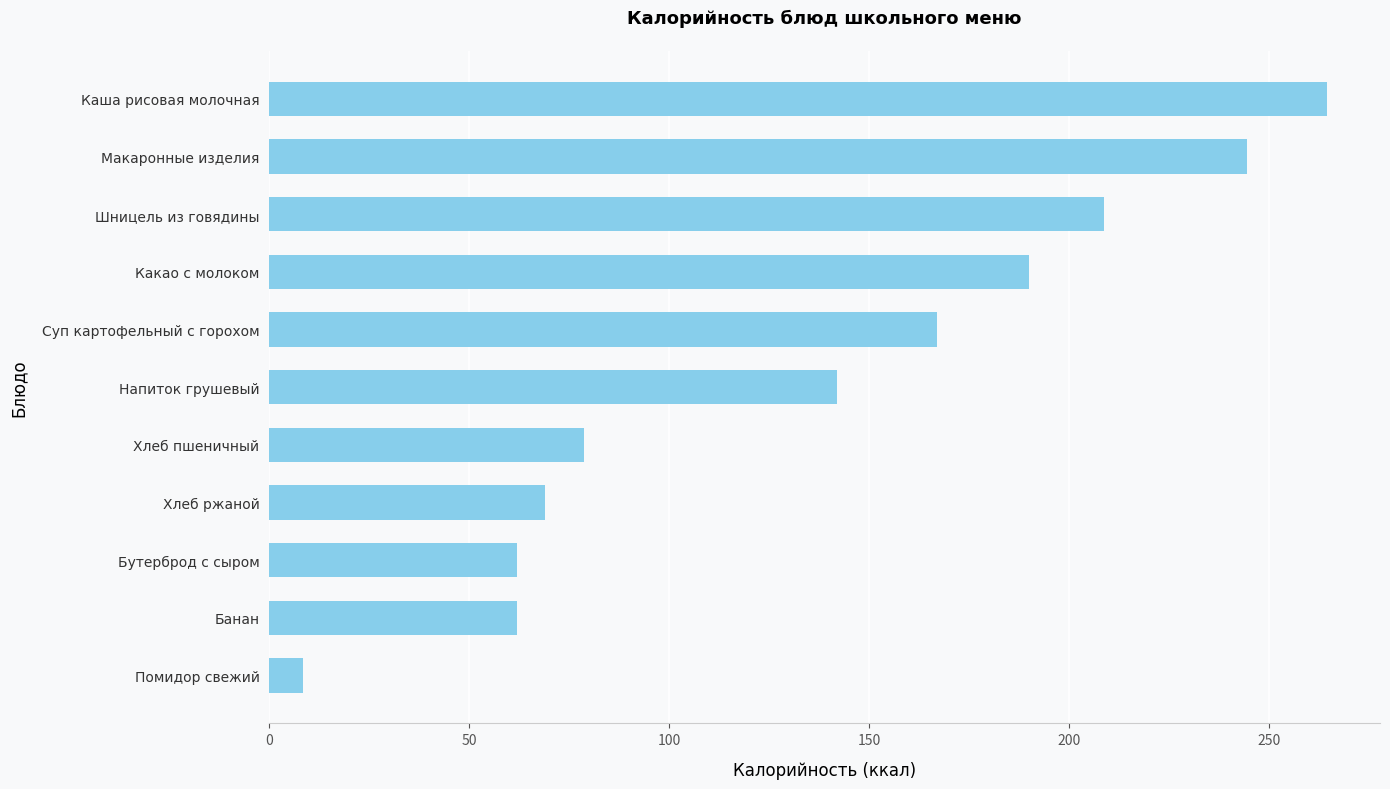

True or false: the data shows 78.6 at Хлеб пшеничный.

True